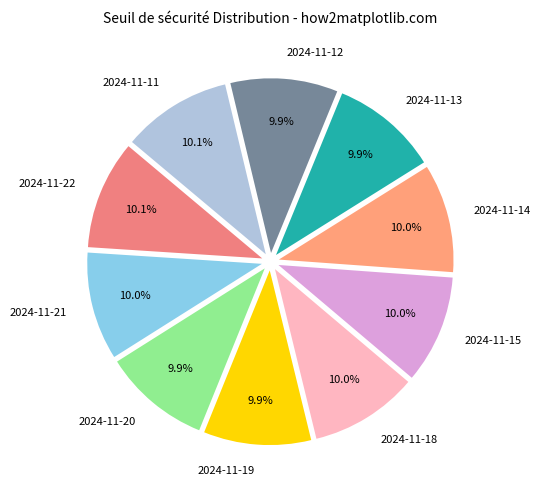

Does 2024-11-14 account for over 50% of the chart?

No